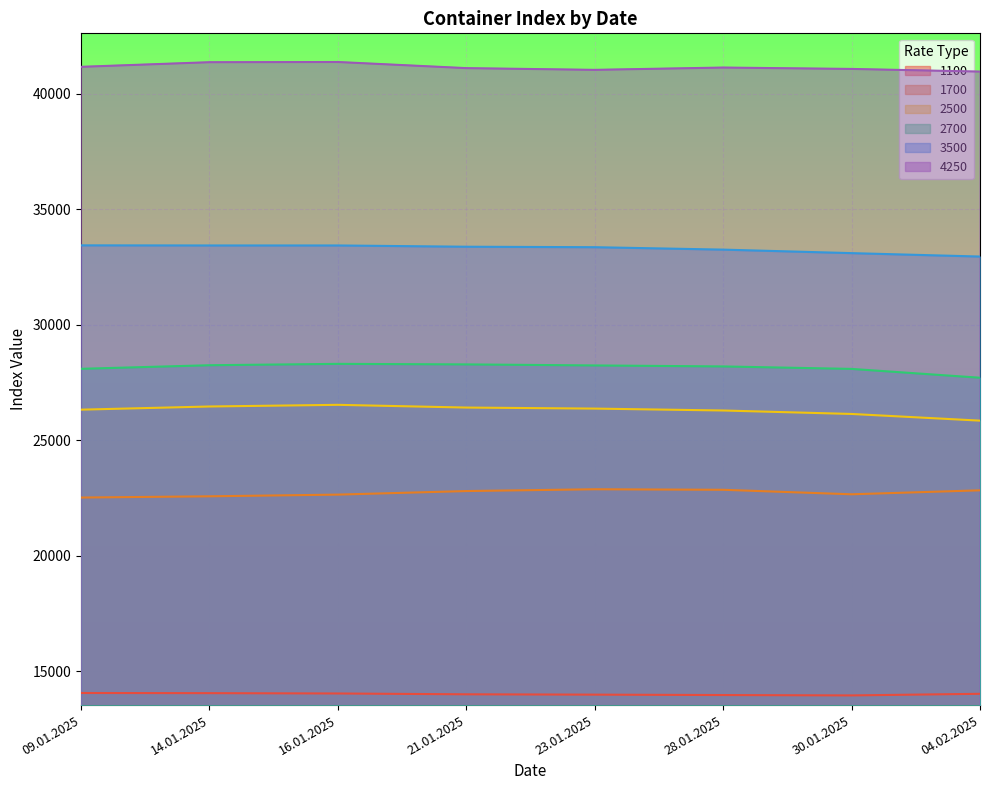

What is the maximum value shown in the chart?

41365